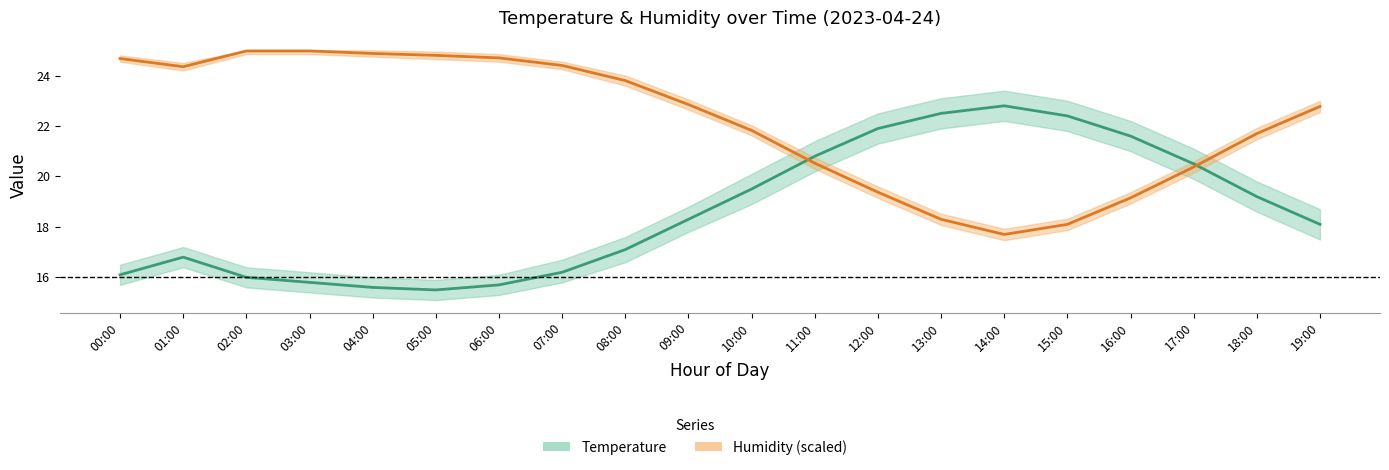

Between 12:00 and 16:00, which series saw the biggest shift?

Temperature (°C)